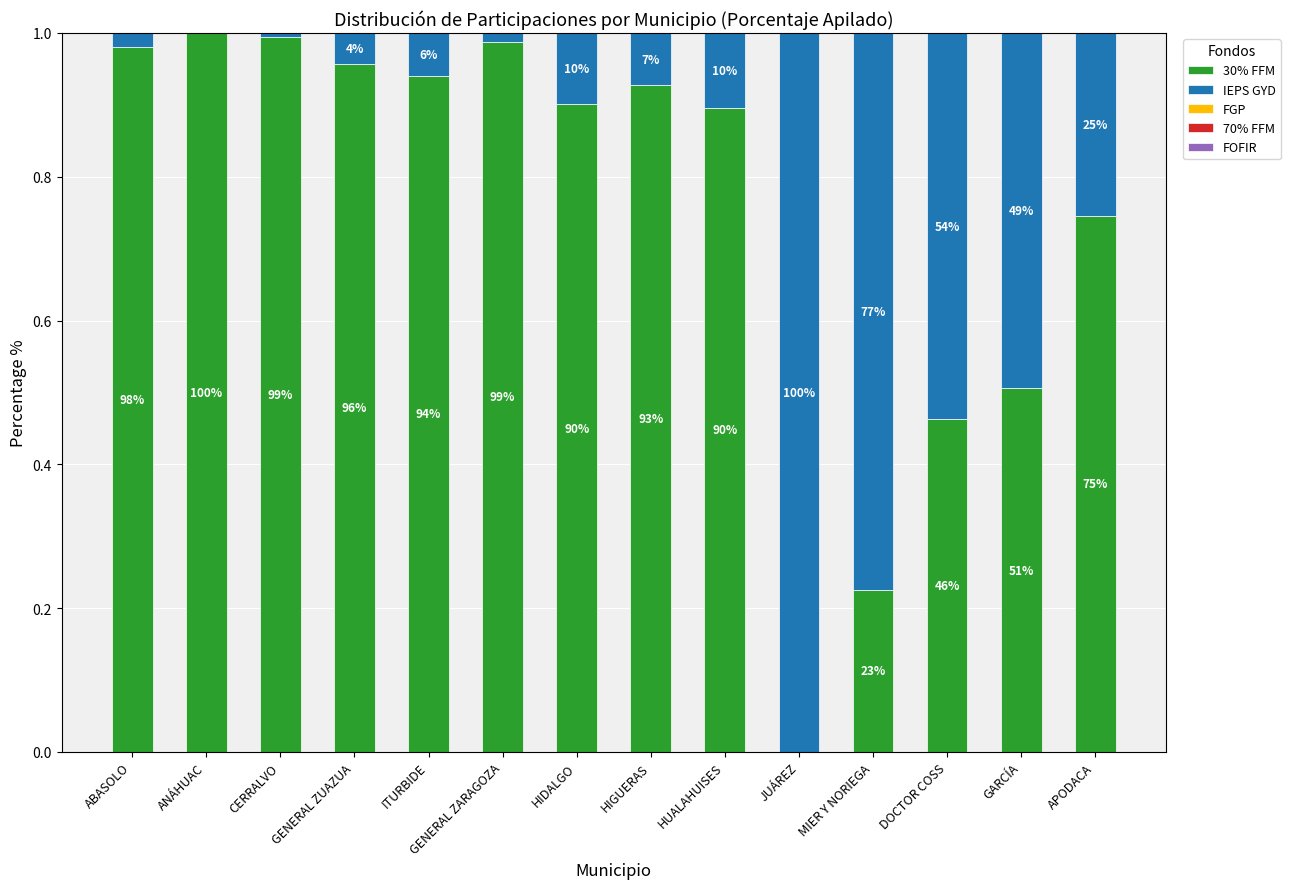

What is the total value across all series at JUÁREZ?

1.0